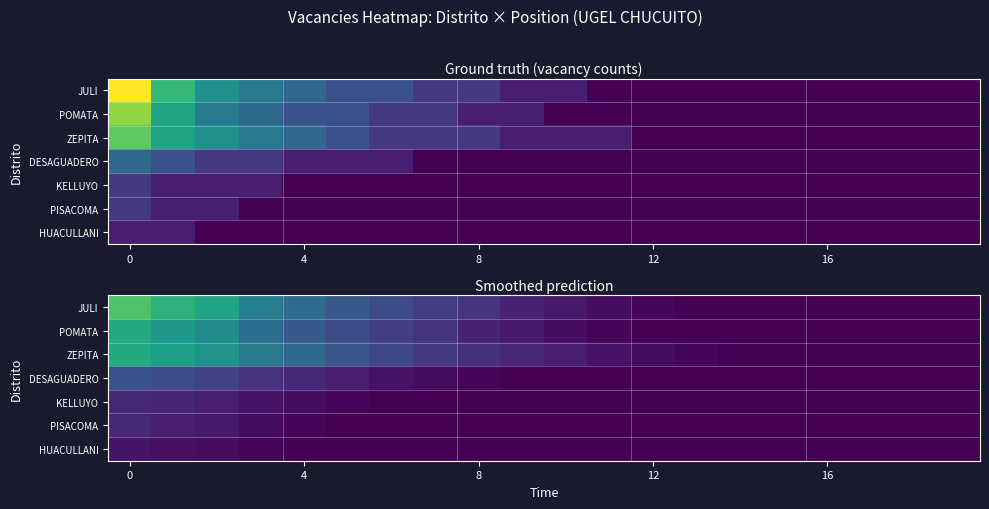

How many HUACULLANI values are between 0 and 1?

20